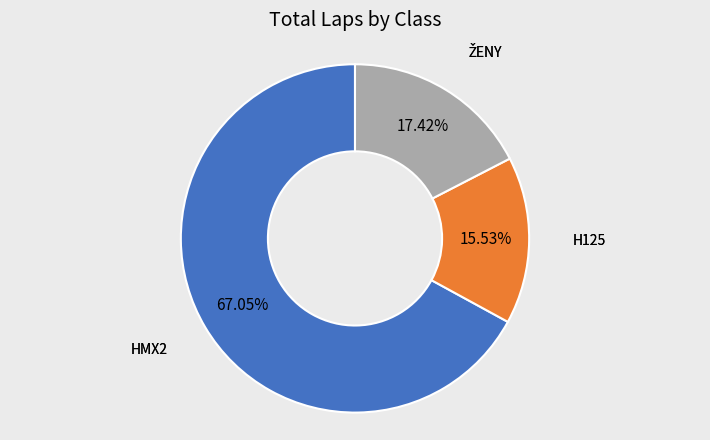

Does any single category account for the majority?

Yes